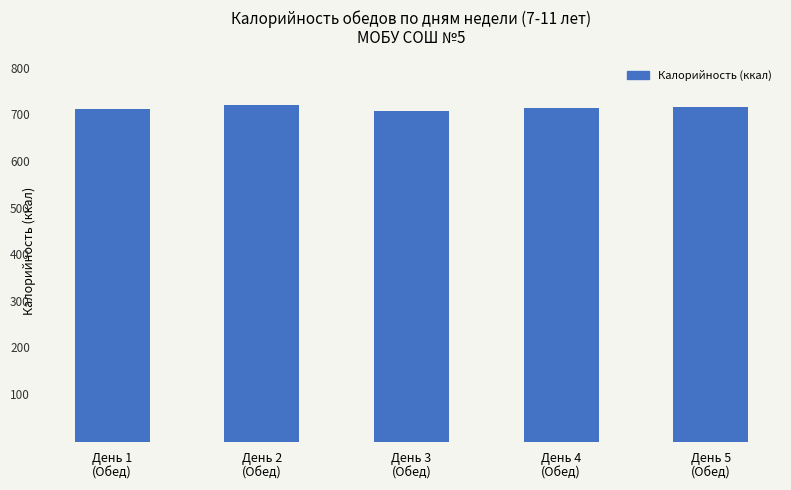

Is it true that the value at День 4
(Обед) is 972.6?

False